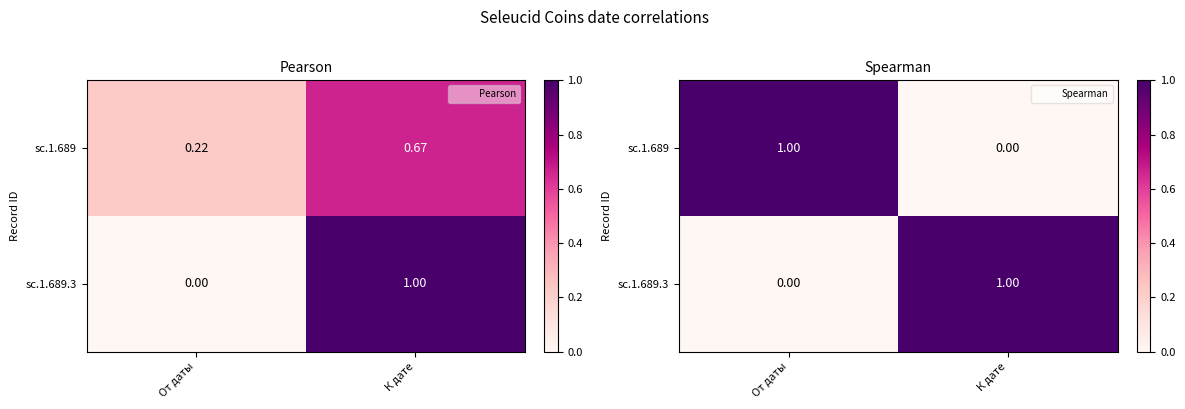

What is the difference between the sc.1.689 values at К дате and От даты?

1